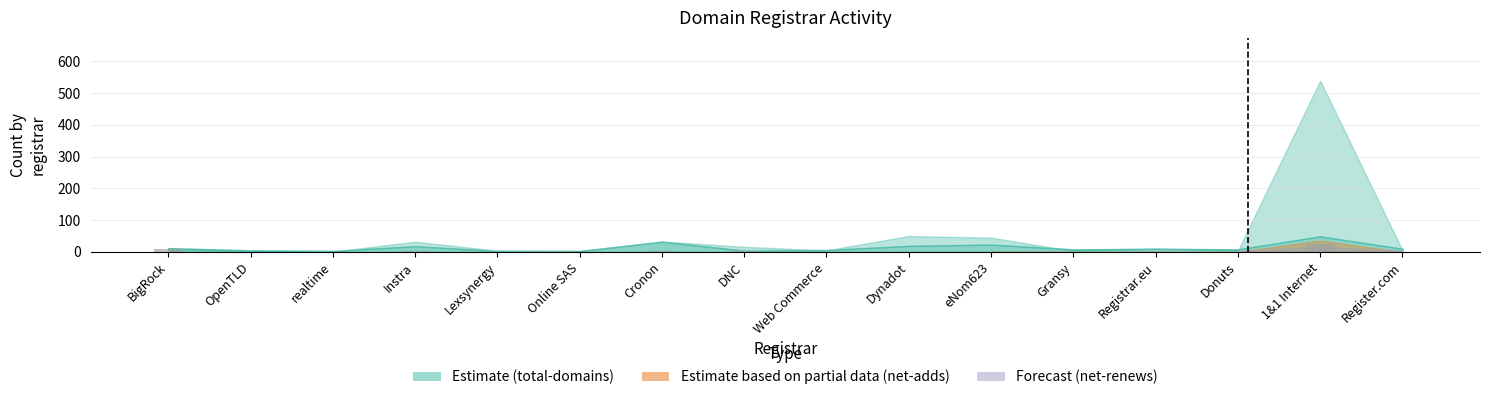

What is the average value?

3